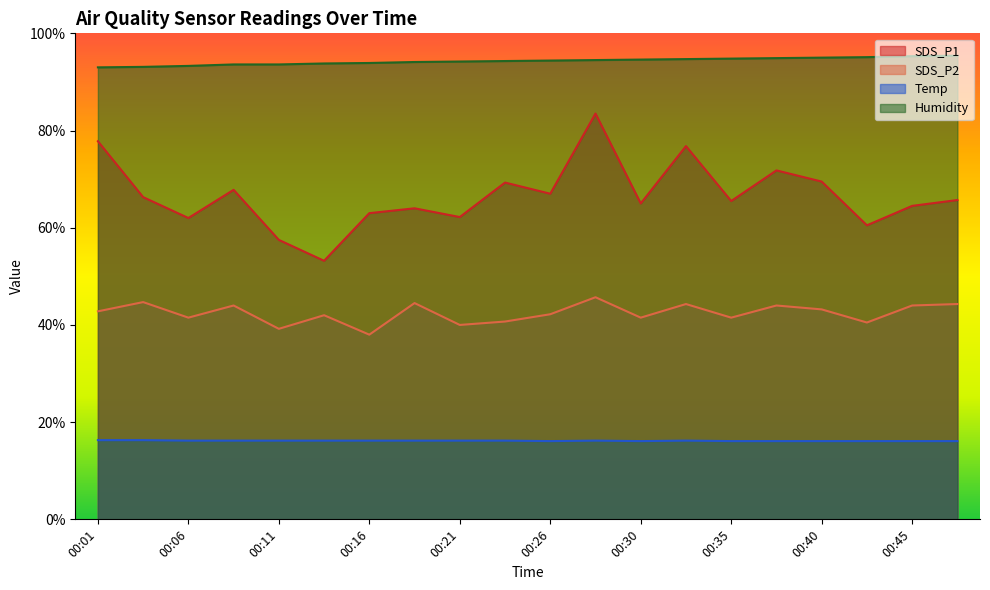

At which category is the sum across all series the highest?

00:28